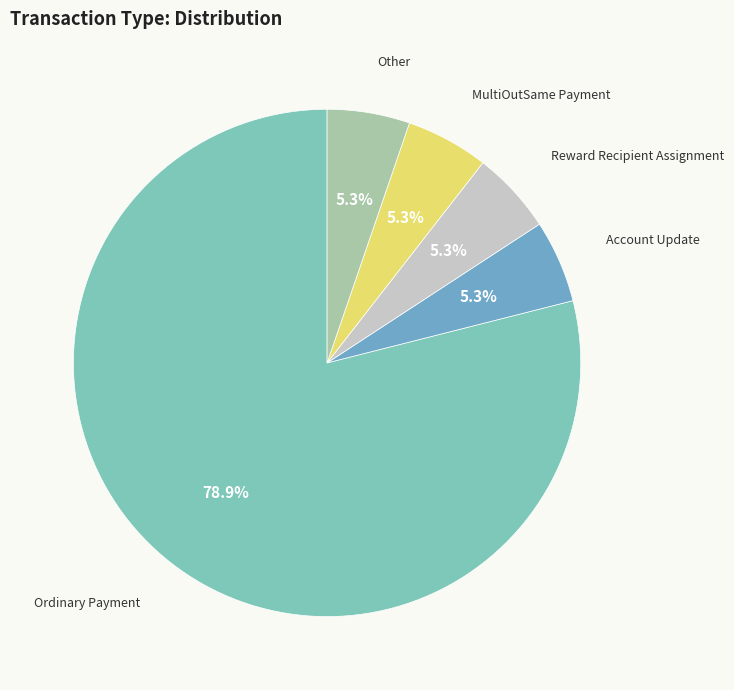

Is the sum of Ordinary Payment and Account Update greater than half?

Yes